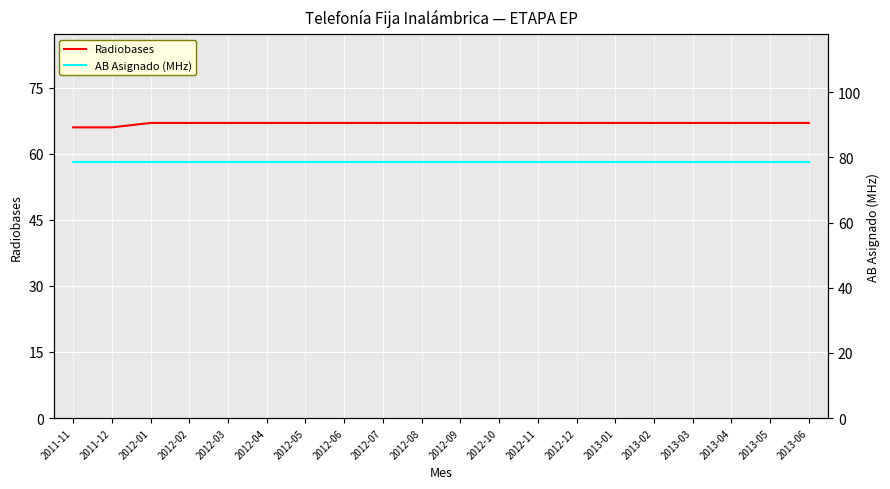

True or false: Radiobases has a value of 67.0 at 2013-05.

True